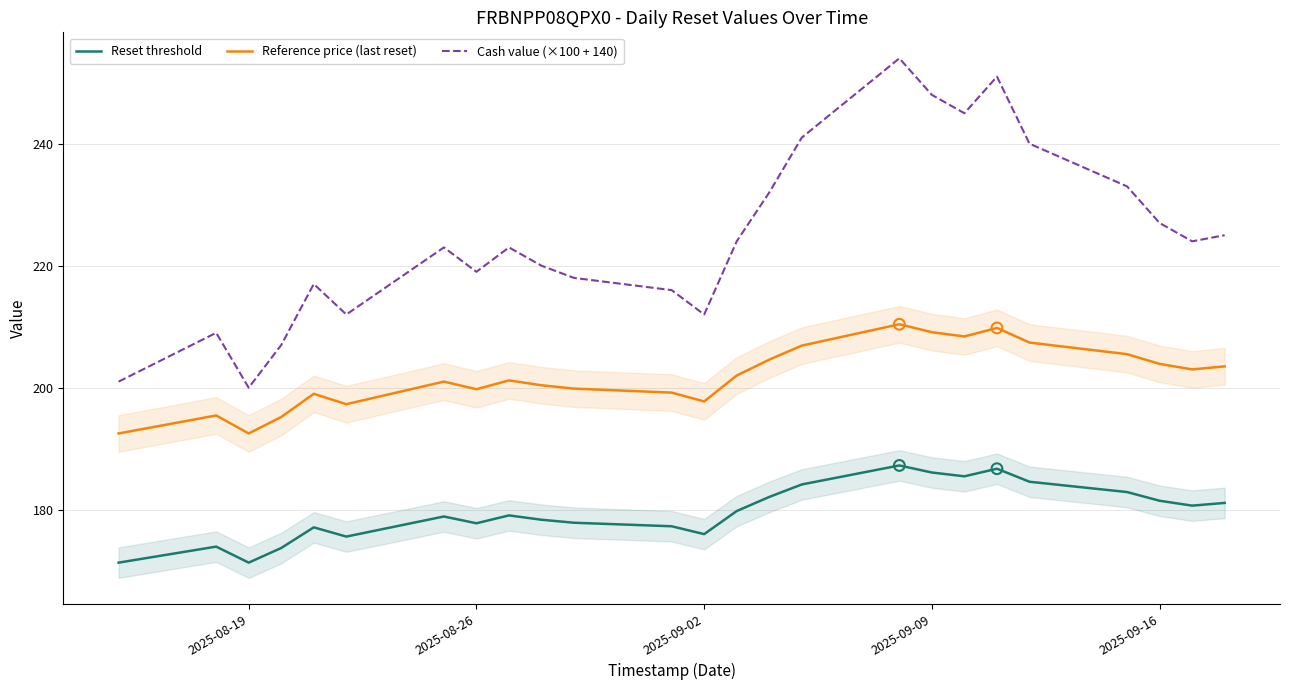

True or false: Reference price (last reset) and Reset threshold cross at least once.

False